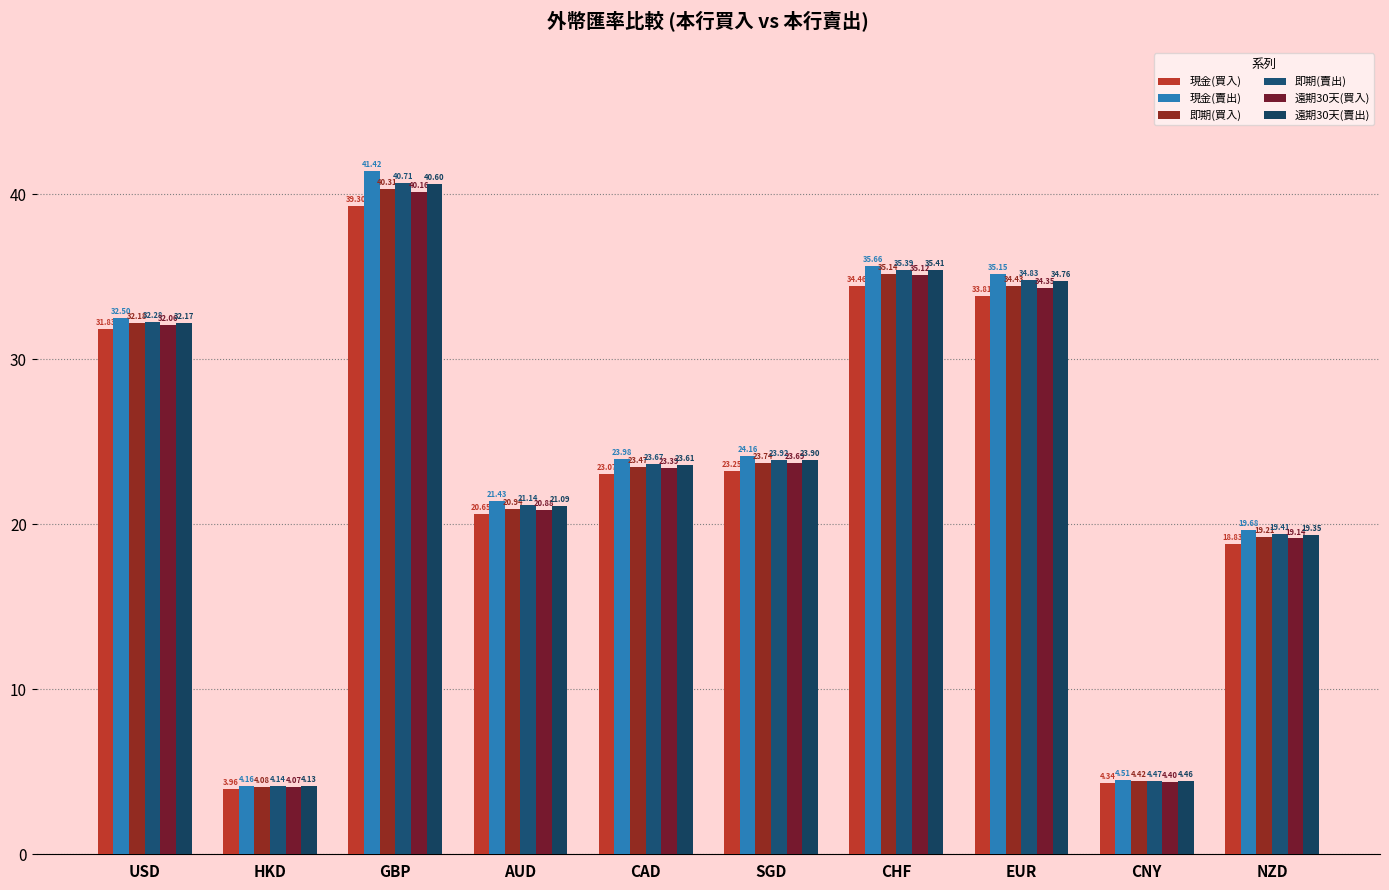

What position from the left is AUD?

4